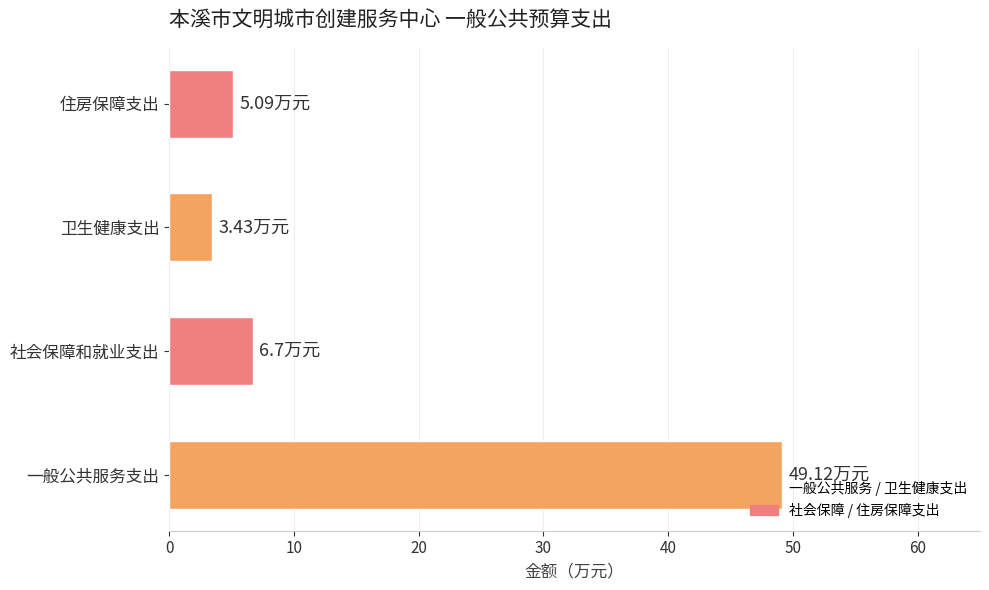

What is the average value?

16.1